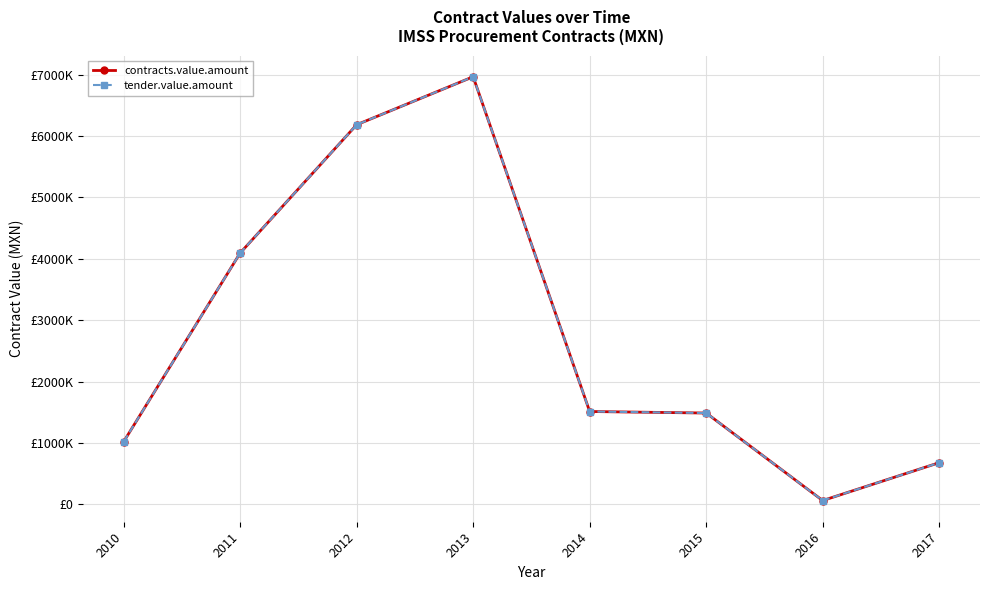

Is this an area chart (filled region under the line)?

No